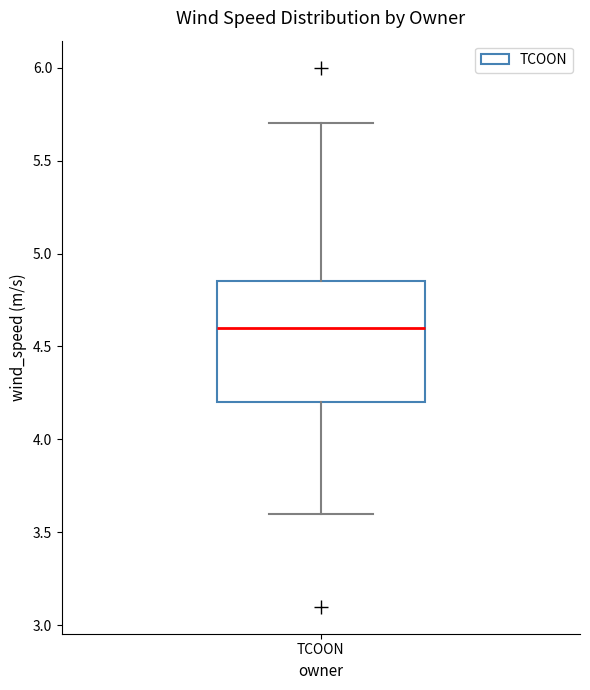

Transcribe this box plot: give where the median line is, the range the box spans, and where the two whiskers end, as read against the y-axis. The values are not printed on the chart, so give them approximately, as read against the axis.

median 4.60, box 4.20 to 4.85, whiskers 3.60 to 5.70